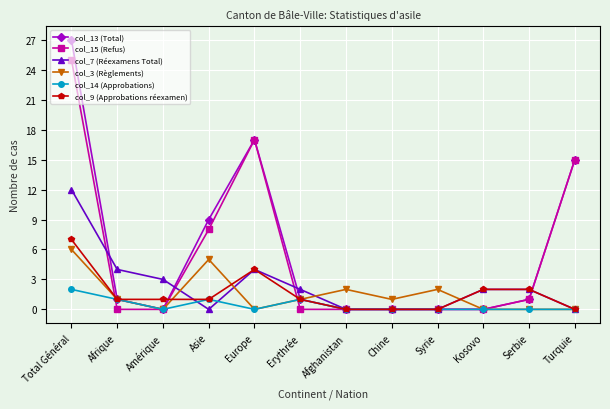

What are all the series names shown in the legend?

col_13 (Total), col_15 (Refus), col_7 (Réexamens Total), col_3 (Règlements), col_14 (Approbations), col_9 (Approbations réexamen)